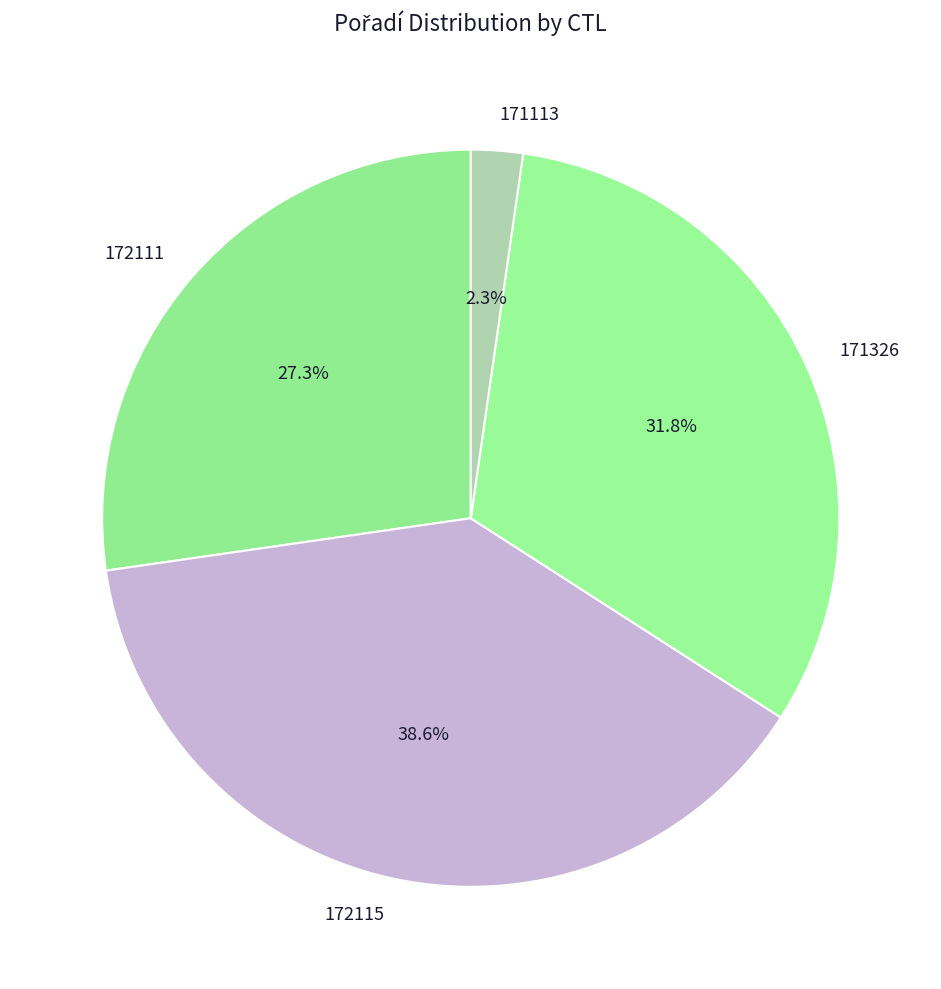

To the nearest percent, what portion does 171326 represent?

32%